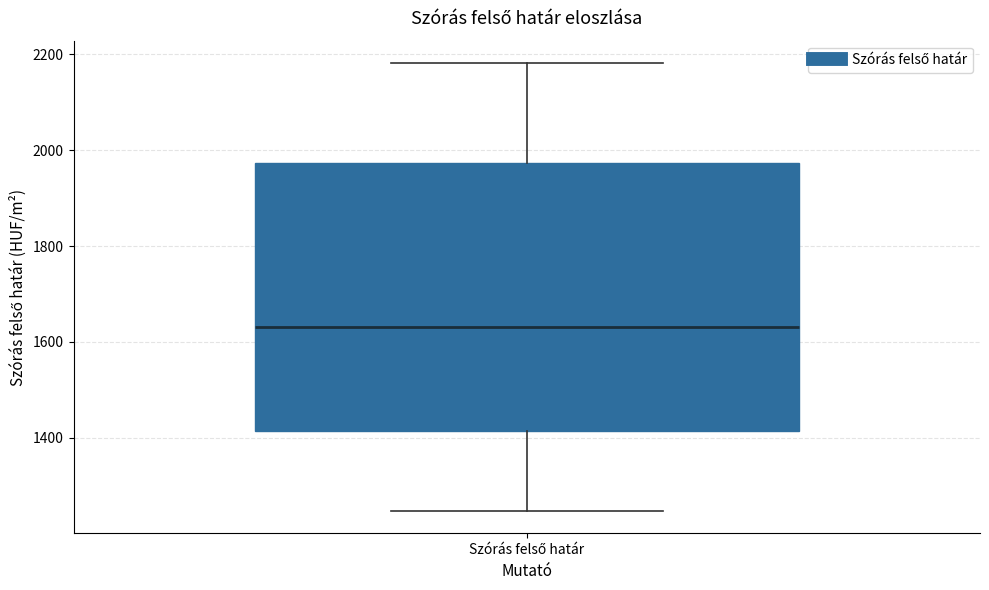

Where is the upper edge of the box for Szórás felső határ on the y-axis? The values are not printed on the chart, so give them approximately, as read against the axis.

1980